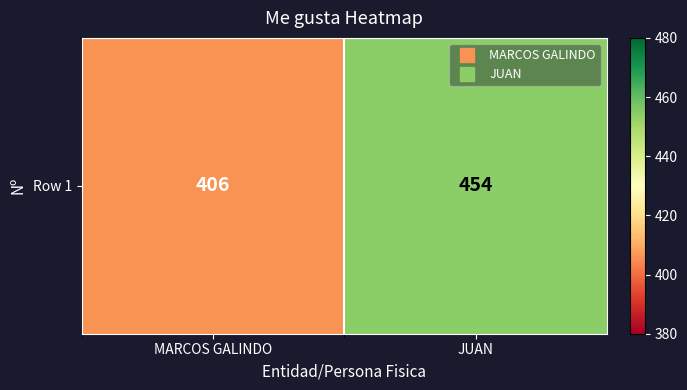

At which category does the chart reach its peak across all series?

JUAN